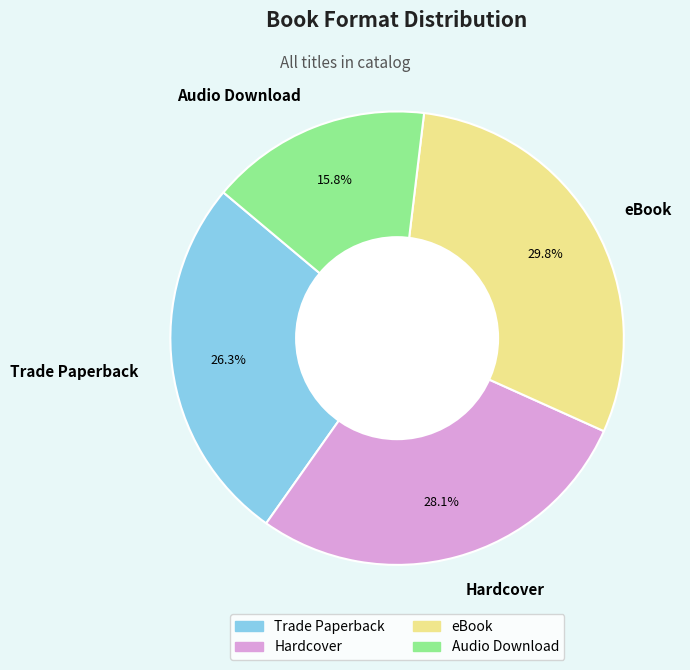

What percentage is NOT represented by eBook?

70.2%